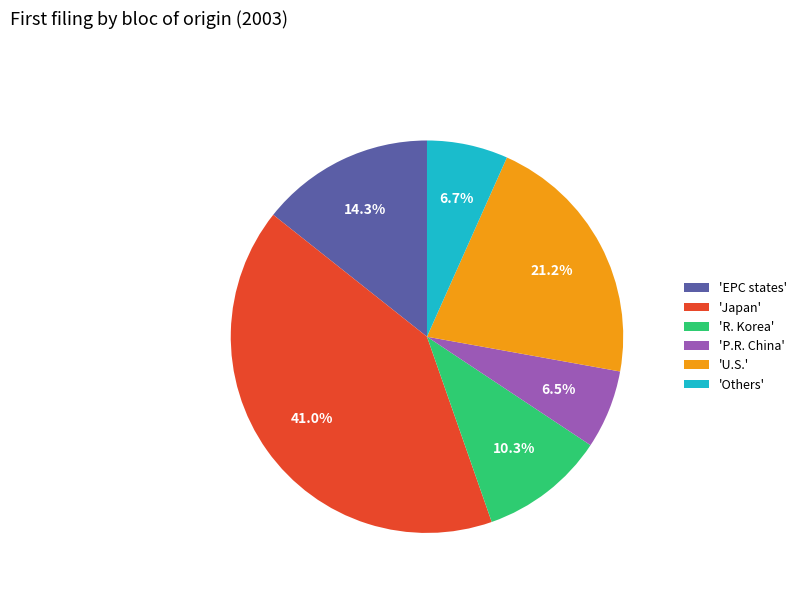

Approximately how many times larger is the value at 'R. Korea' compared to 'P.R. China'?

1.6